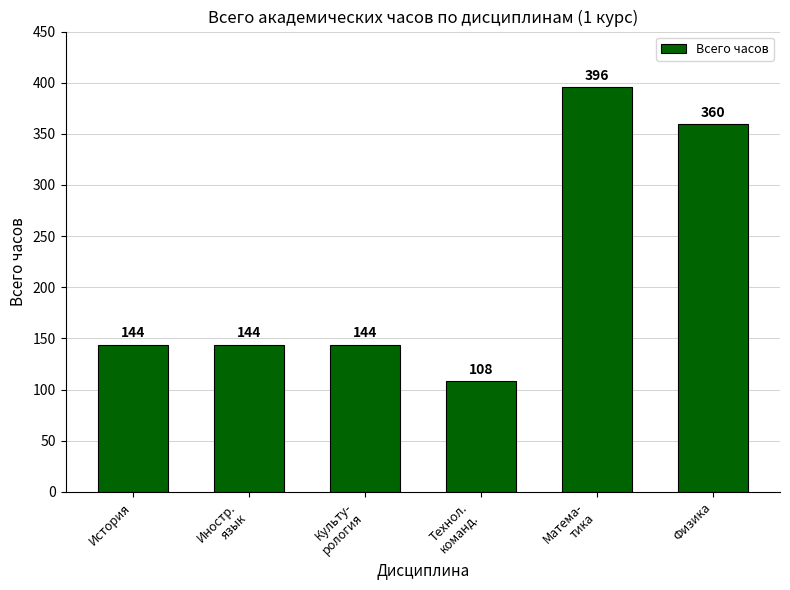

Read the value at Культу-
рология, to the nearest 10.

140